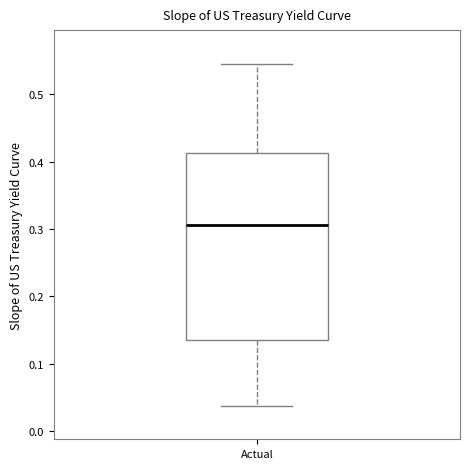

Read this box plot against the y-axis: the position of the median line, the range covered by the box, and the ends of both whiskers. The values are not printed on the chart, so give them approximately, as read against the axis.

median 0.31, box 0.14 to 0.41, whiskers 0.04 to 0.55